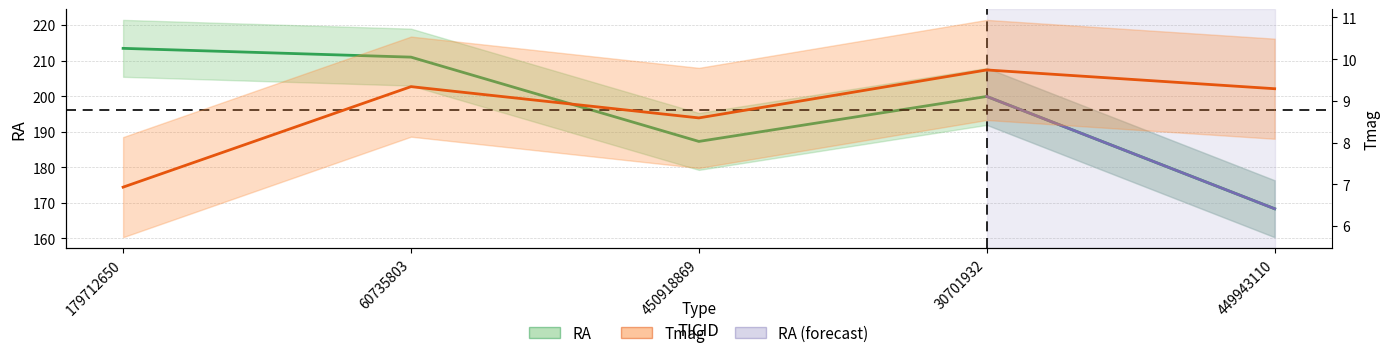

What is the spread (max minus min) of values at 30701932?

190.2